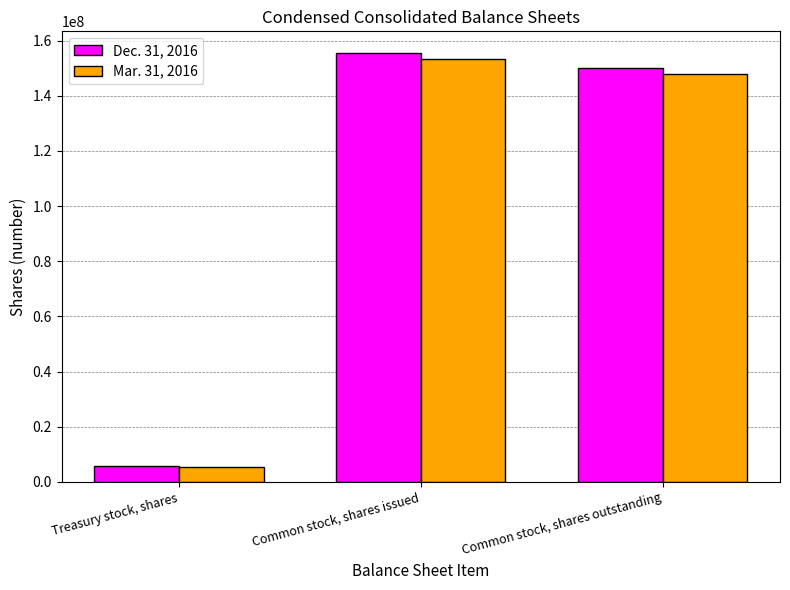

List the series in order of their overall mean, highest first.

Dec. 31, 2016, Mar. 31, 2016